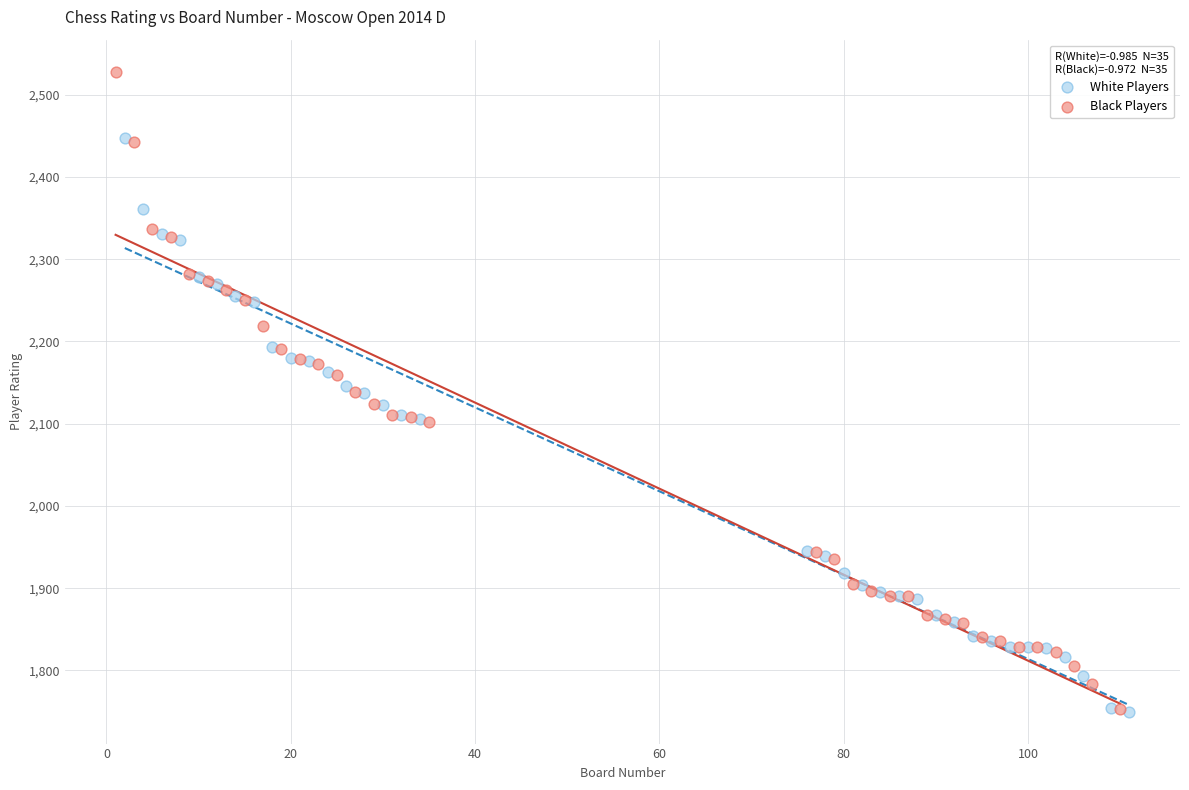

Which series reaches the maximum Y coordinate?

Black Players